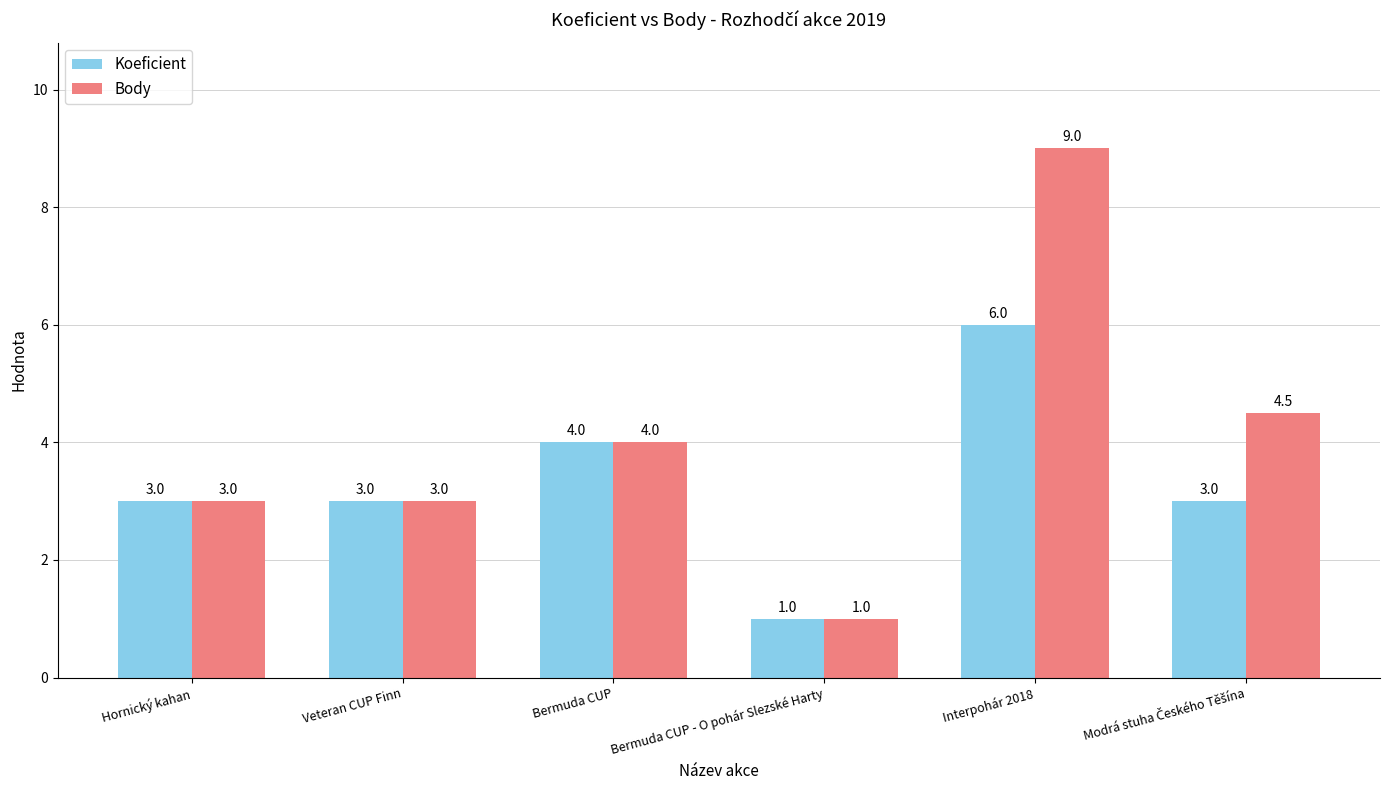

Reading left to right, what are all the values shown in this chart?

Koeficient: 3.0	3.0	4.0	1.0	6.0	3.0
Body: 3.0	3.0	4.0	1.0	9.0	4.5